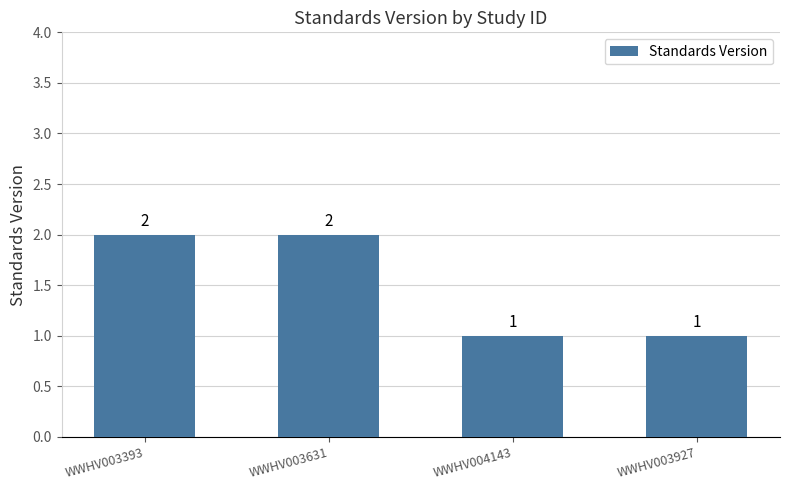

What is the ratio of the value at WWHV003631 to the value at WWHV003393?

1.0